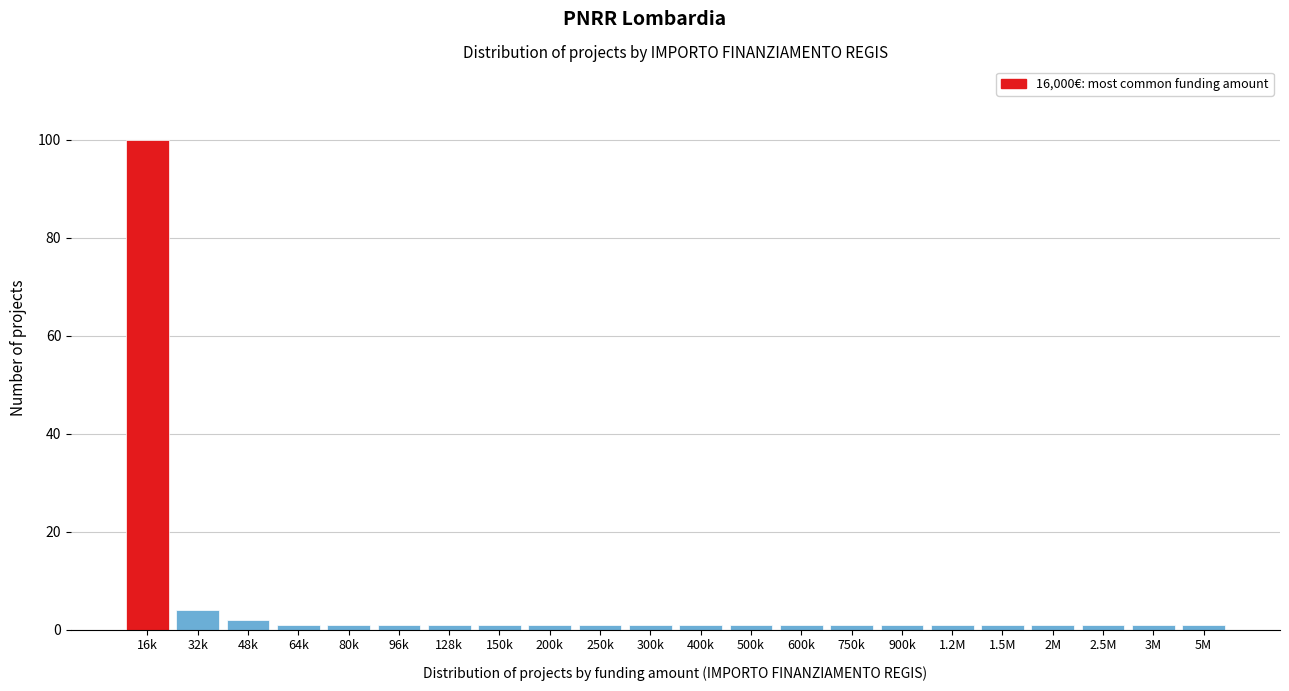

Reading left to right, transcribe all the data shown in this chart.

100	4	2	1	1	1	1	1	1	1	1	1	1	1	1	1	1	1	1	1	1	1